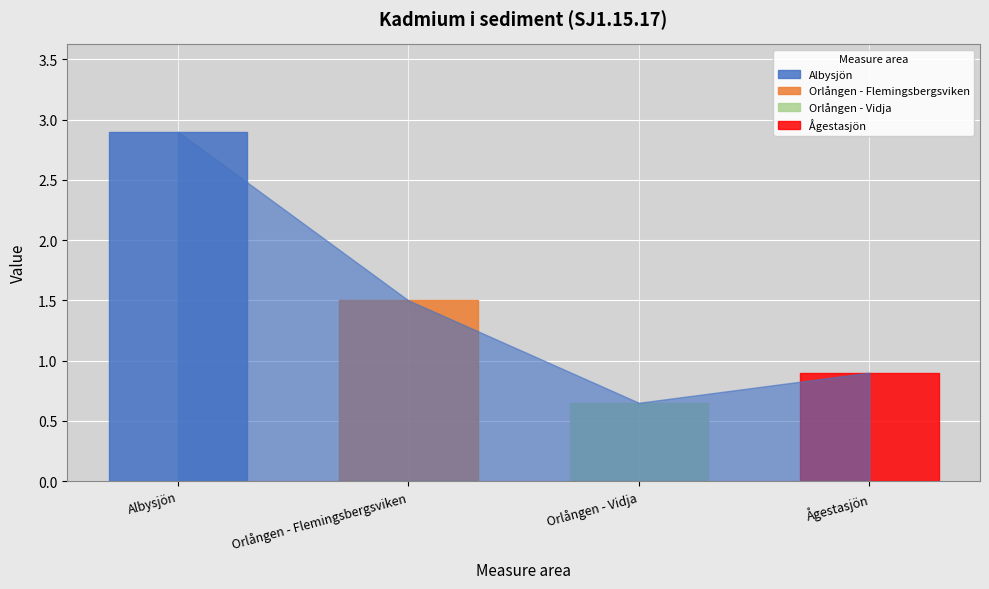

True or false: there are more than 2 points higher than both neighbors.

False